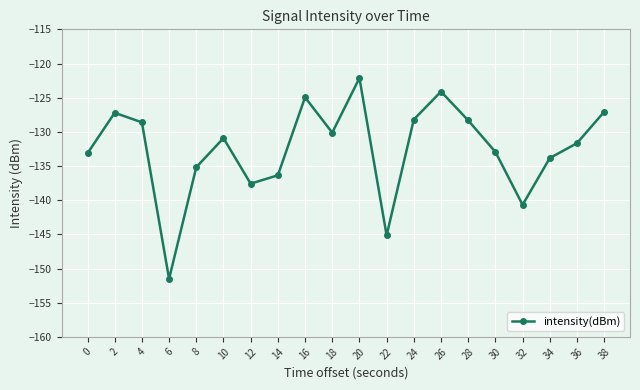

What is the maximum value shown in the chart?

-122.1